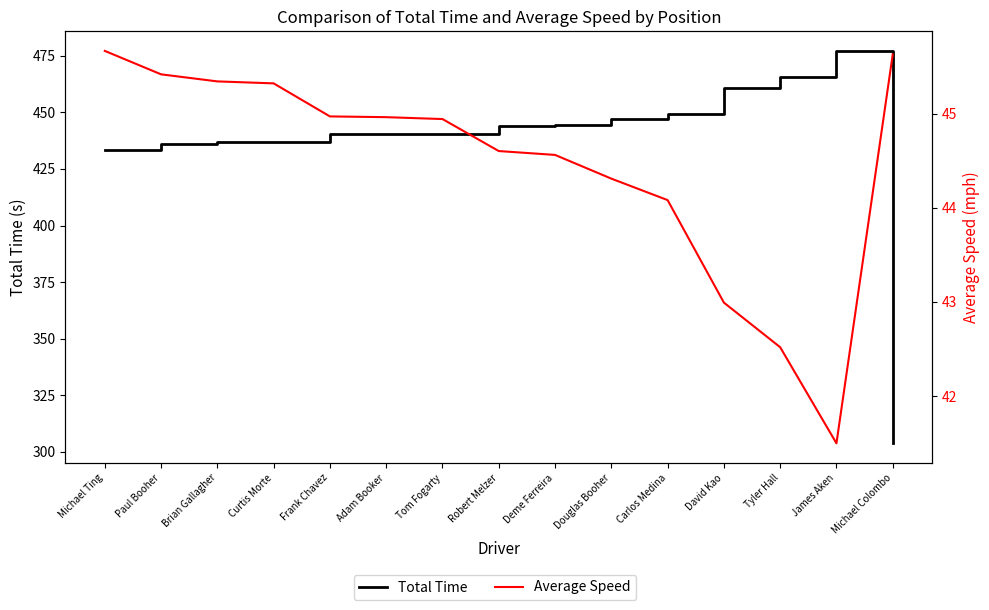

The Total Time series shows 449.2 at Carlos Medina. True or false?

True